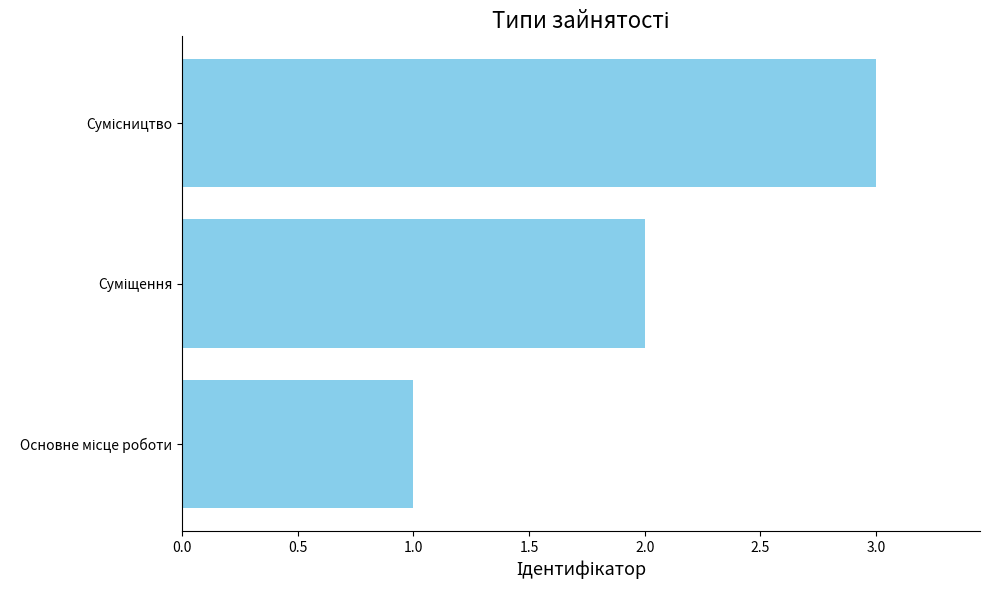

How many data points are less than 2?

1